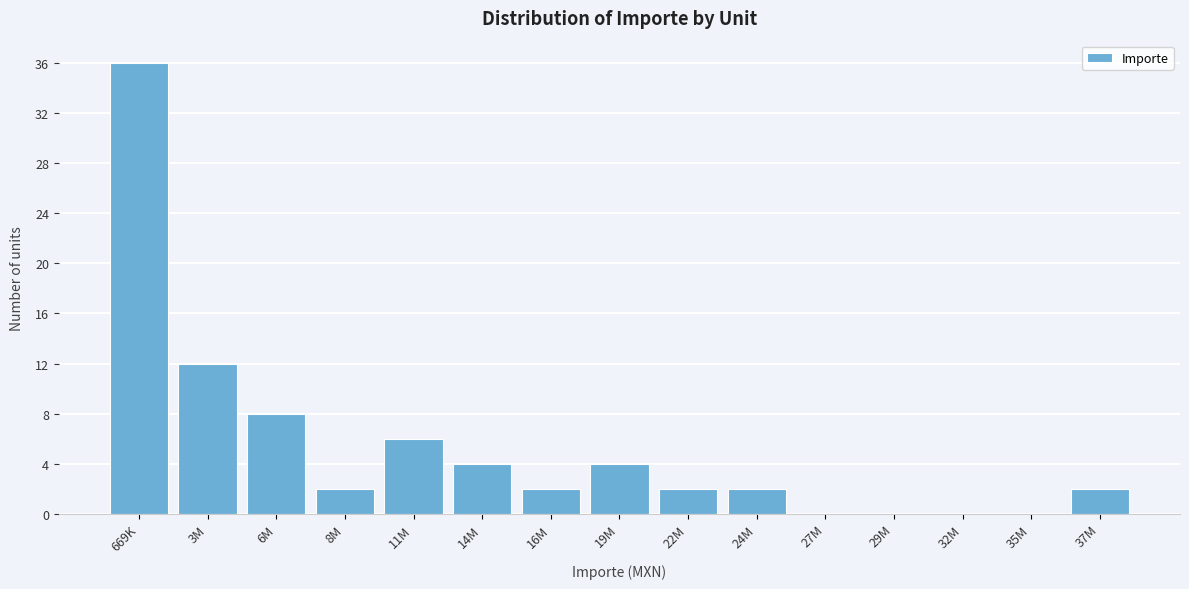

Reading left to right, extract all data points from this chart.

669K=36	3M=12	6M=8	8M=2	11M=6	14M=4	16M=2	19M=4	22M=2	24M=2	27M=0	29M=0	32M=0	35M=0	37M=2